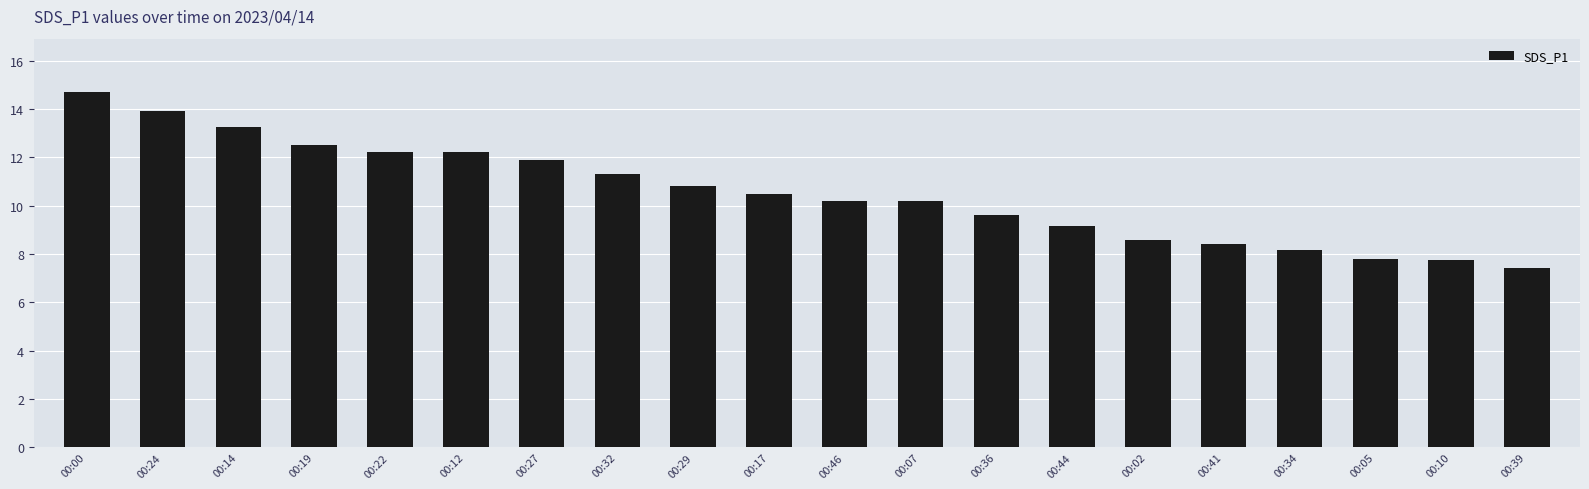

Reading left to right, transcribe all the data shown in this chart.

00:00=14.7	00:24=13.9	00:14=13.3	00:19=12.5	00:22=12.2	00:12=12.2	00:27=11.9	00:32=11.3	00:29=10.8	00:17=10.5	00:46=10.2	00:07=10.2	00:36=9.6	00:44=9.2	00:02=8.6	00:41=8.4	00:34=8.2	00:05=7.8	00:10=7.8	00:39=7.4